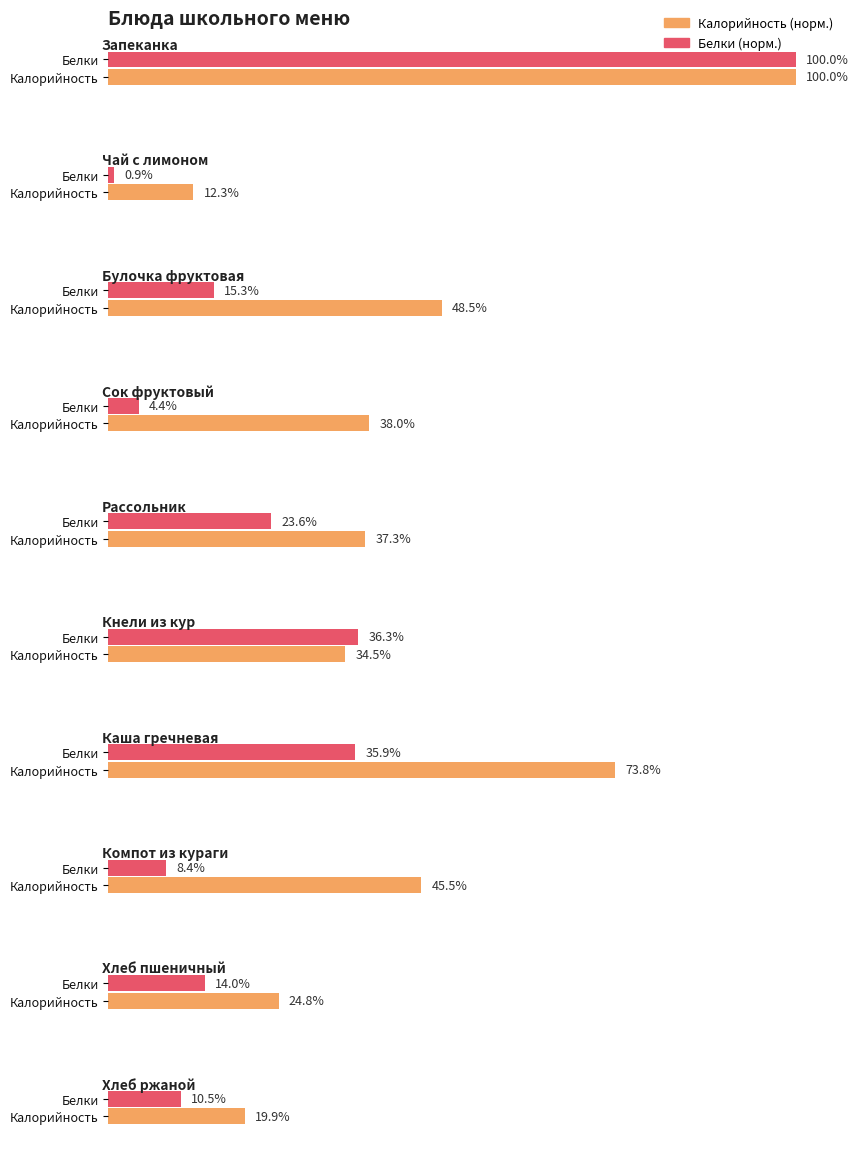

Which category has the highest value across all series?

Запеканка